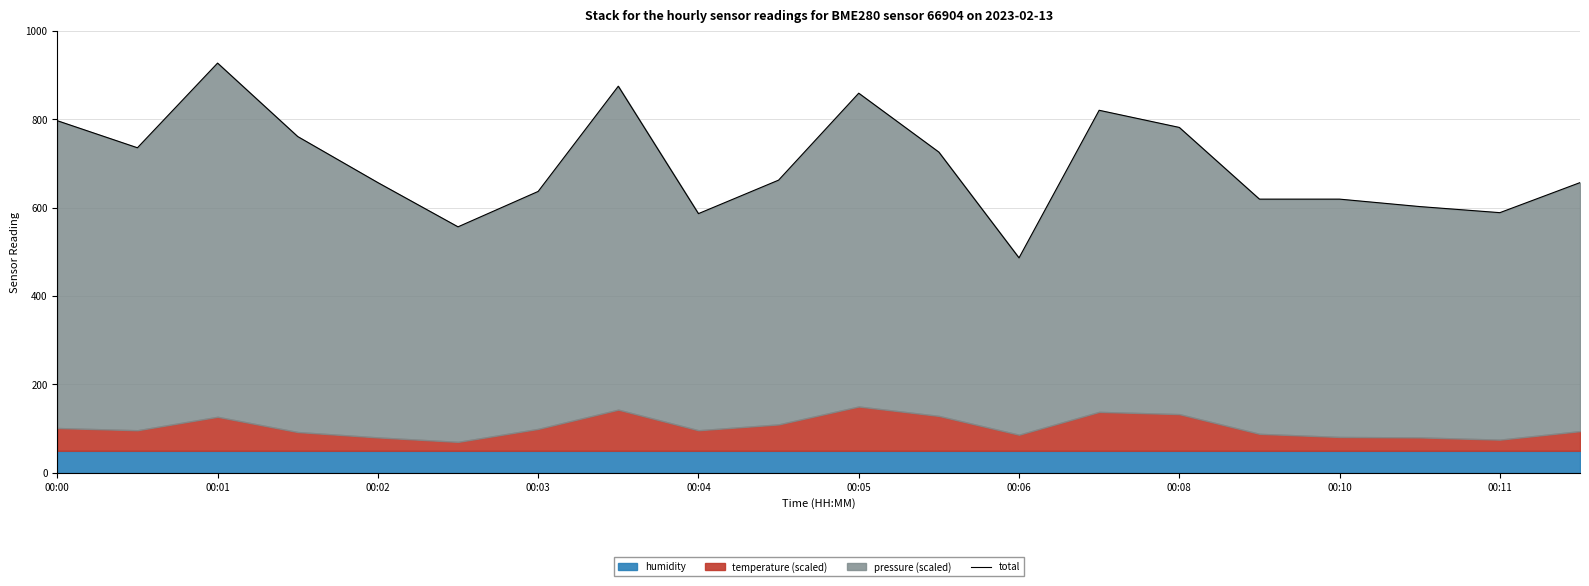

At which label does the data first exceed 661?

00:00